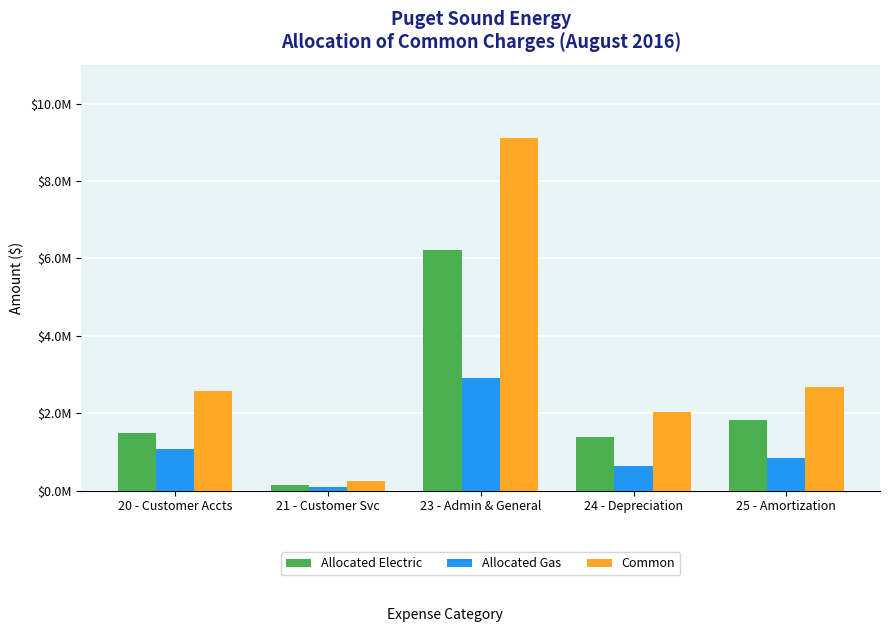

What are all the series names shown in the legend?

Allocated Electric, Allocated Gas, Common